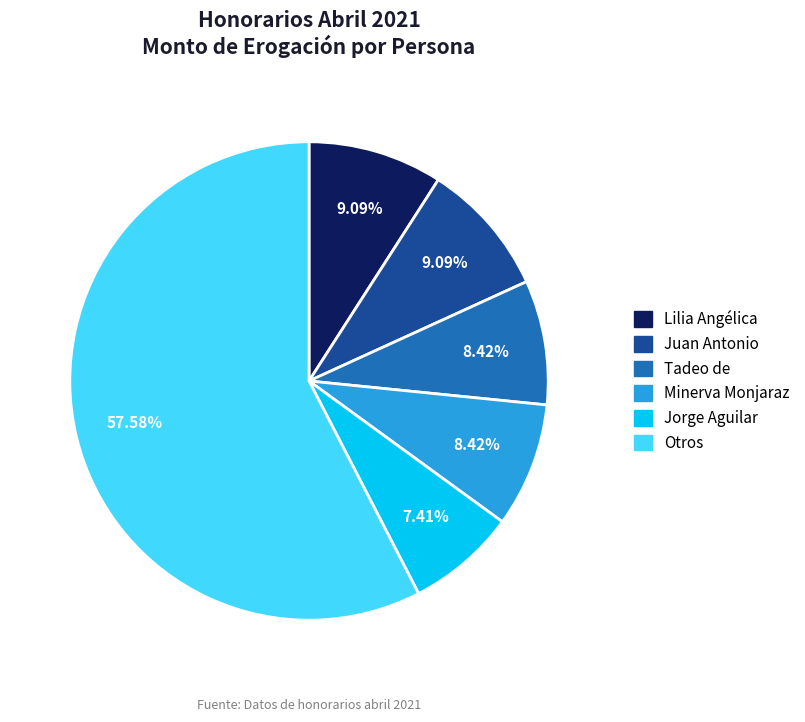

Is there a majority slice in this chart?

Yes